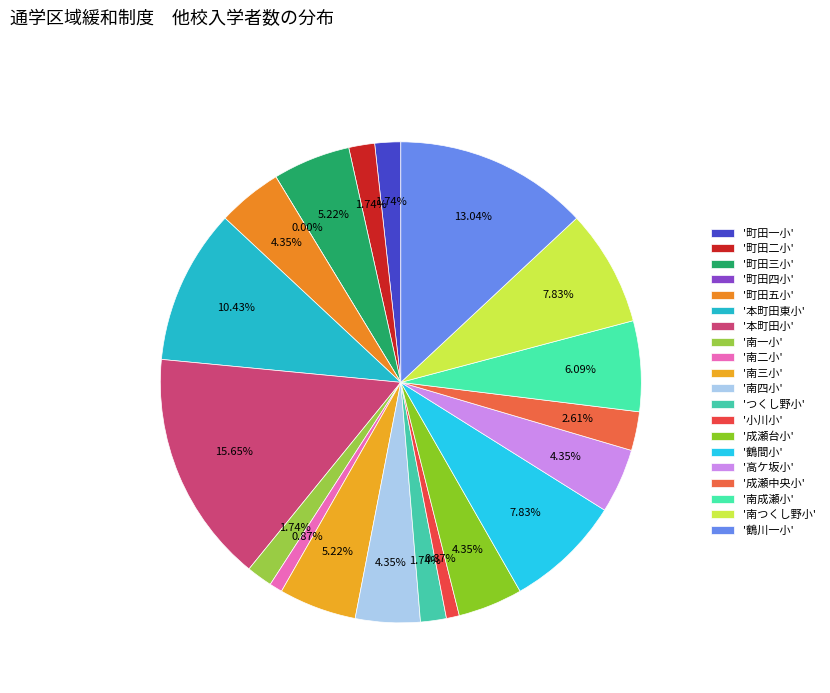

Is it true that 本町田東小 is 10% of the pie?

True